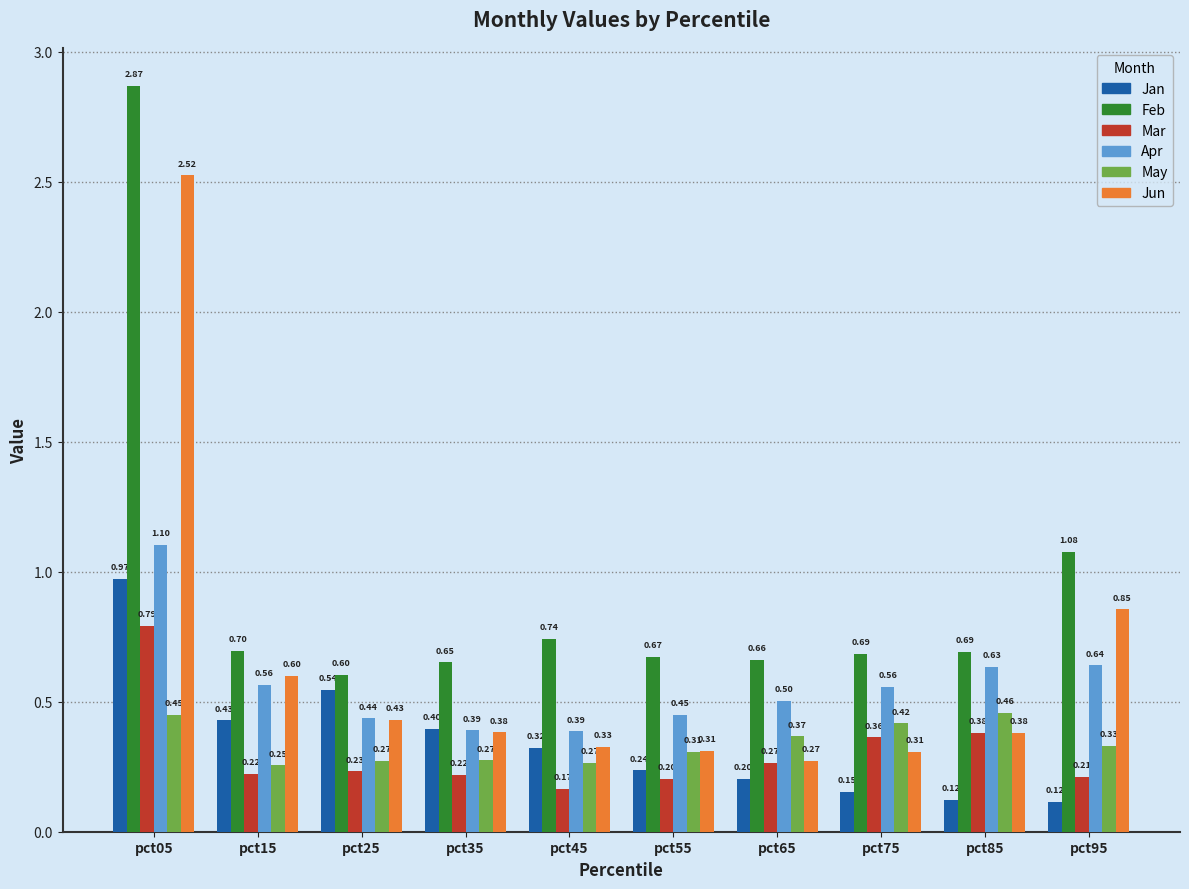

Which series has the largest total across all categories?

Feb